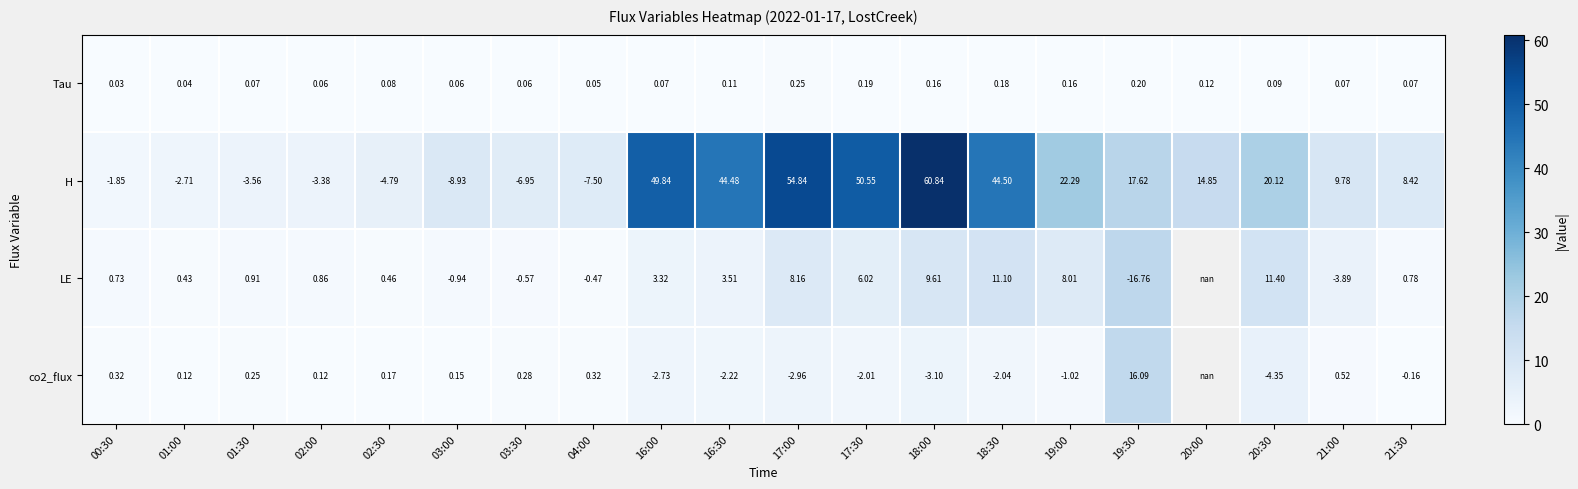

Is the value of Tau at 04:00 greater than the value of H at 16:30?

No